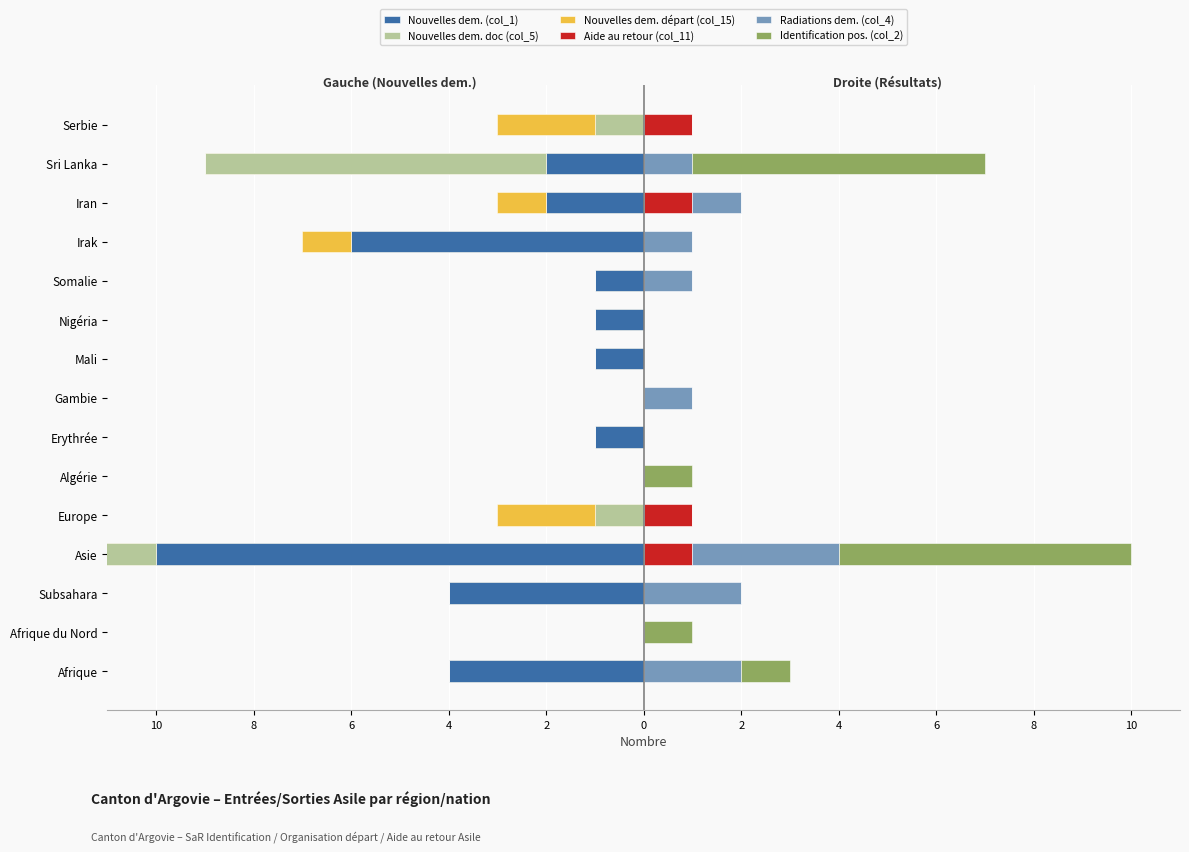

Reading left to right, extract all data points from this chart.

Nouvelles dem. (col_1): -4	0	-4	-10	0	0	-1	0	-1	-1	-1	-6	-2	-2	0
Nouvelles dem. doc (col_5): 0	0	0	-7	-1	0	0	0	0	0	0	0	0	-7	-1
Nouvelles dem. départ (col_15): 0	0	0	-2	-2	0	0	0	0	0	0	-1	-1	0	-2
Aide au retour (col_11): 0	0	0	1	1	0	0	0	0	0	0	0	1	0	1
Radiations dem. (col_4): 2	0	2	3	0	0	0	1	0	0	1	1	1	1	0
Identification pos. (col_2): 1	1	0	6	0	1	0	0	0	0	0	0	0	6	0